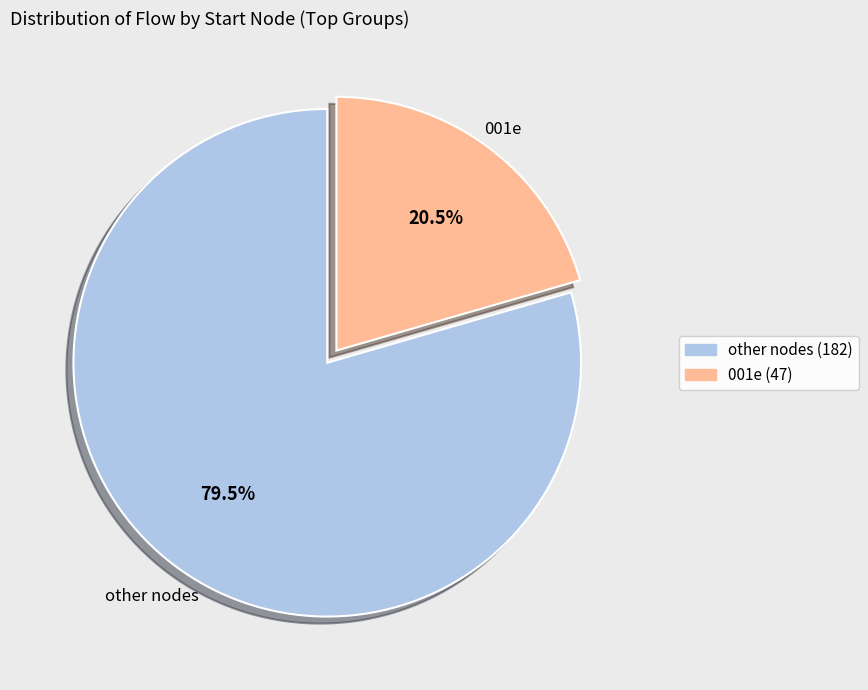

Does any single category account for the majority?

Yes